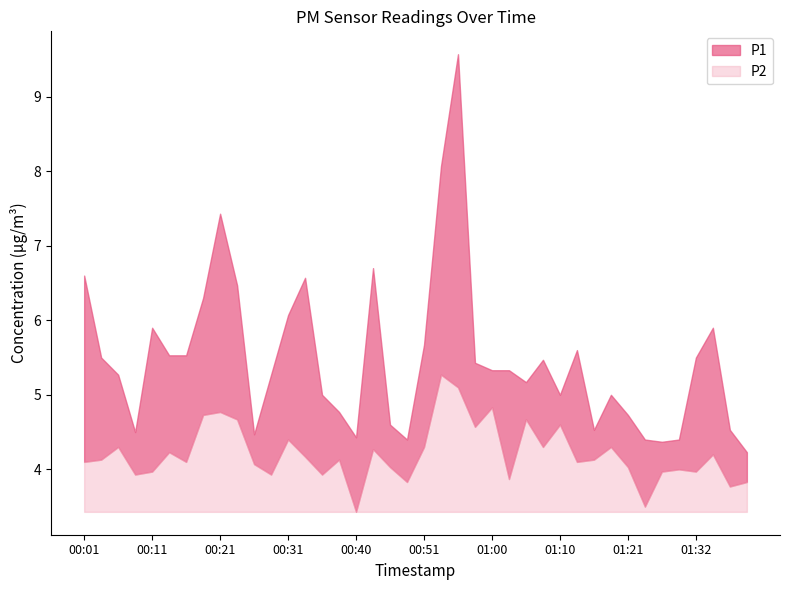

At which category does P1 reach its first local peak?

00:11